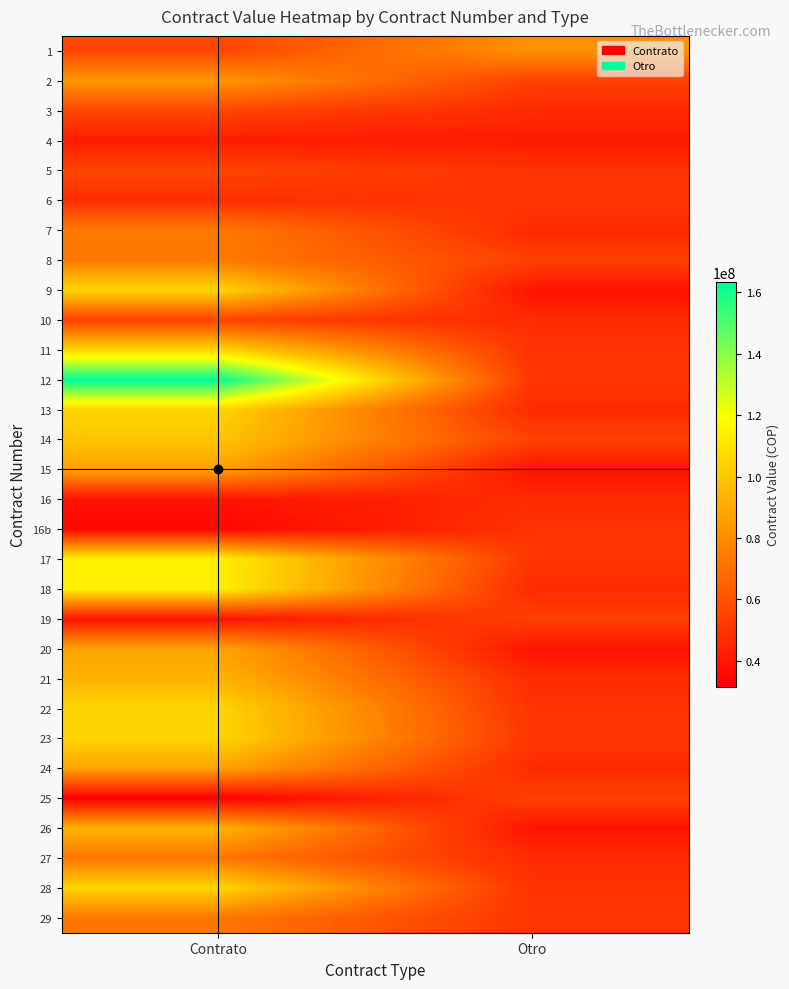

At how many categories does at least one series exceed 155550916?

1